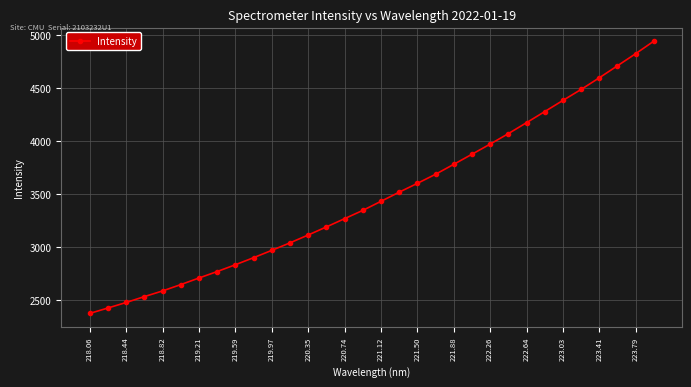

What is the value of the 17th point from the left?

3433.6